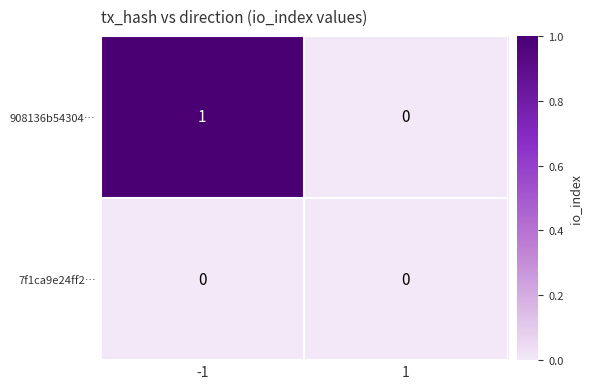

List the series in order of their peak value, highest first.

908136b54304…, 7f1ca9e24ff2…